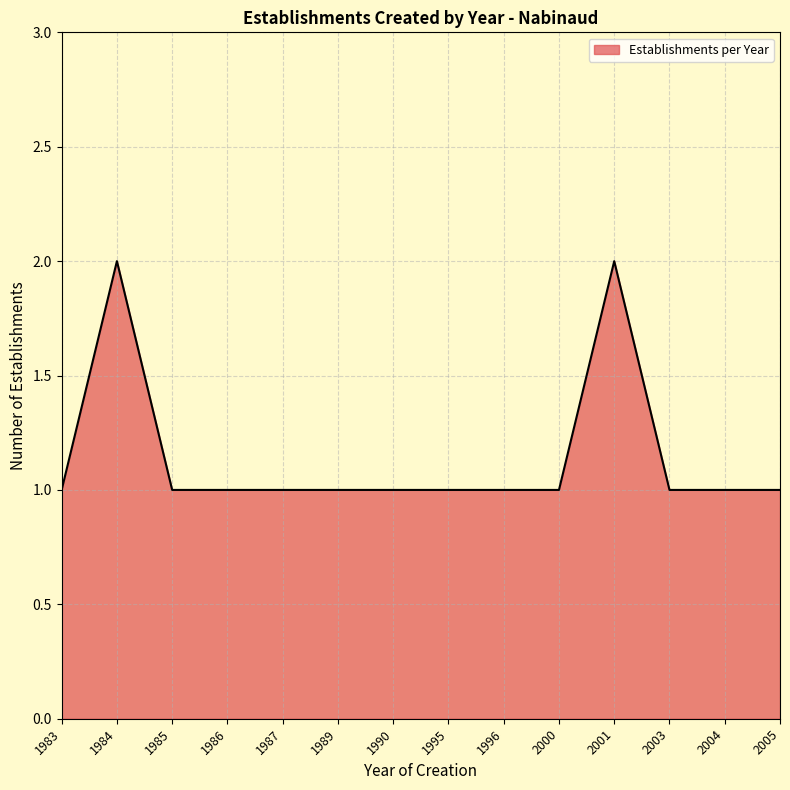

The chart shows a value of 1 at 2004. True or false?

True